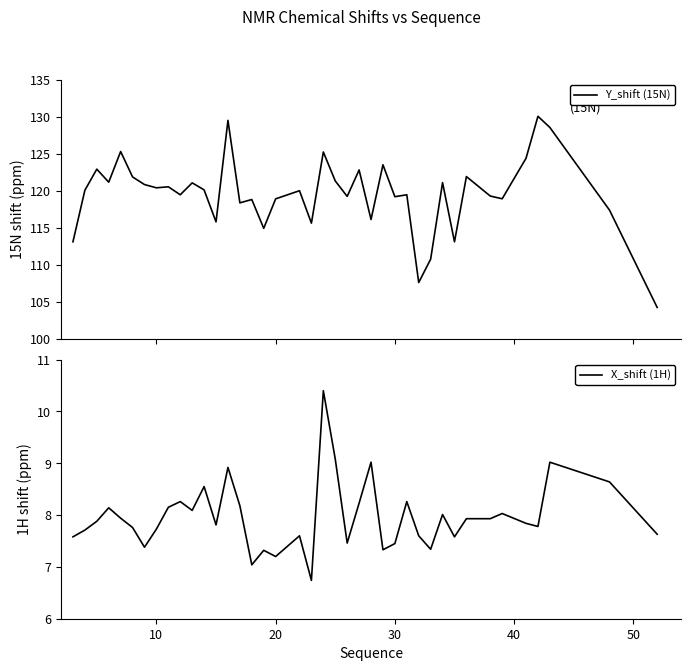

What is the minimum value for Y_shift (15N)?

104.2